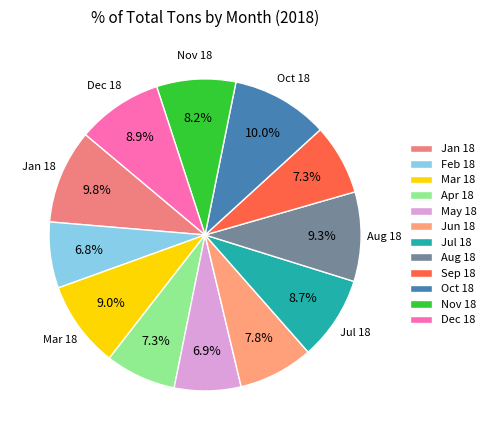

To the nearest percent, what is the difference between the largest and smallest slice percentages?

3%